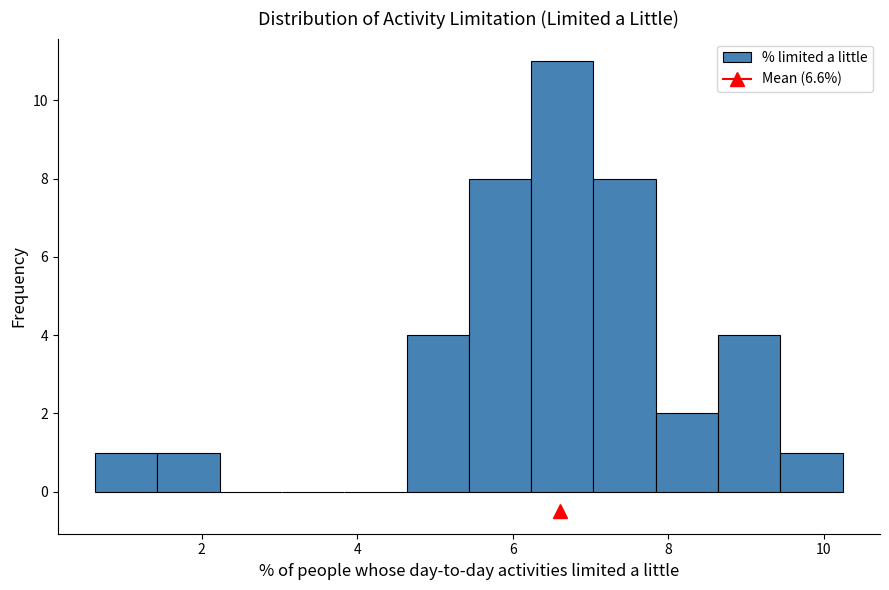

How tall is the bar that spans 0.6 to 1.4 on the x-axis? Neither the bar edges nor the heights are printed on the chart, so give them approximately, as read against the axes.

1